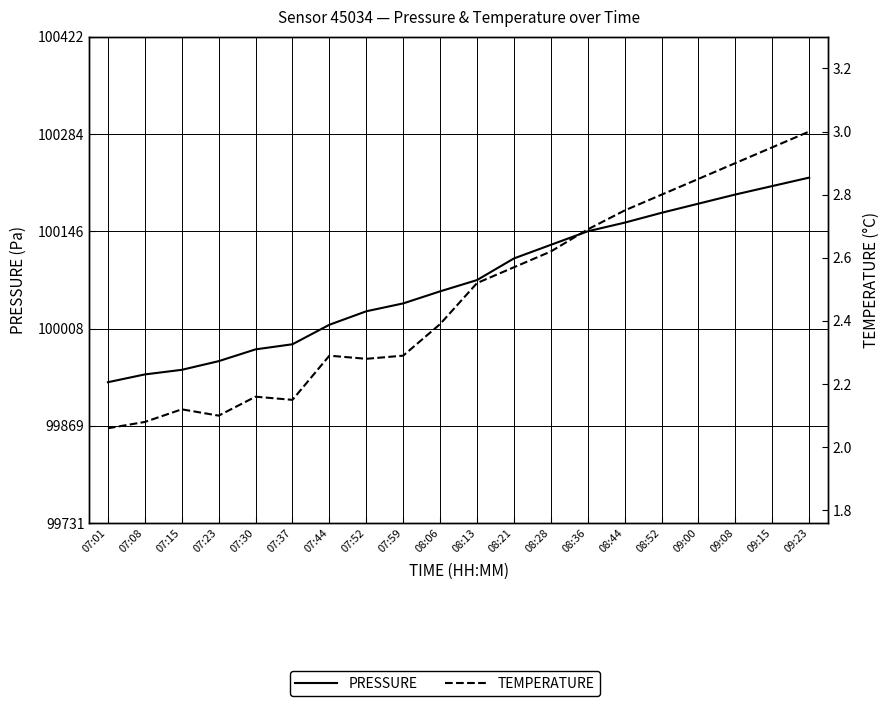

Between 08:36 and 07:23, which is larger?

08:36